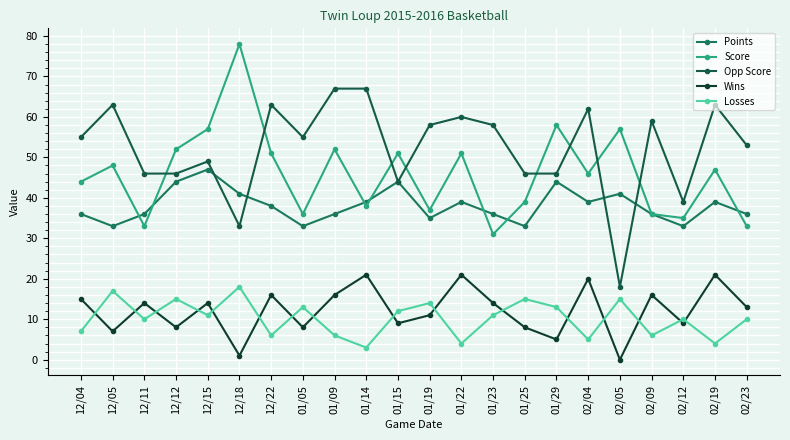

True or false: Wins and Score cross at least once.

False